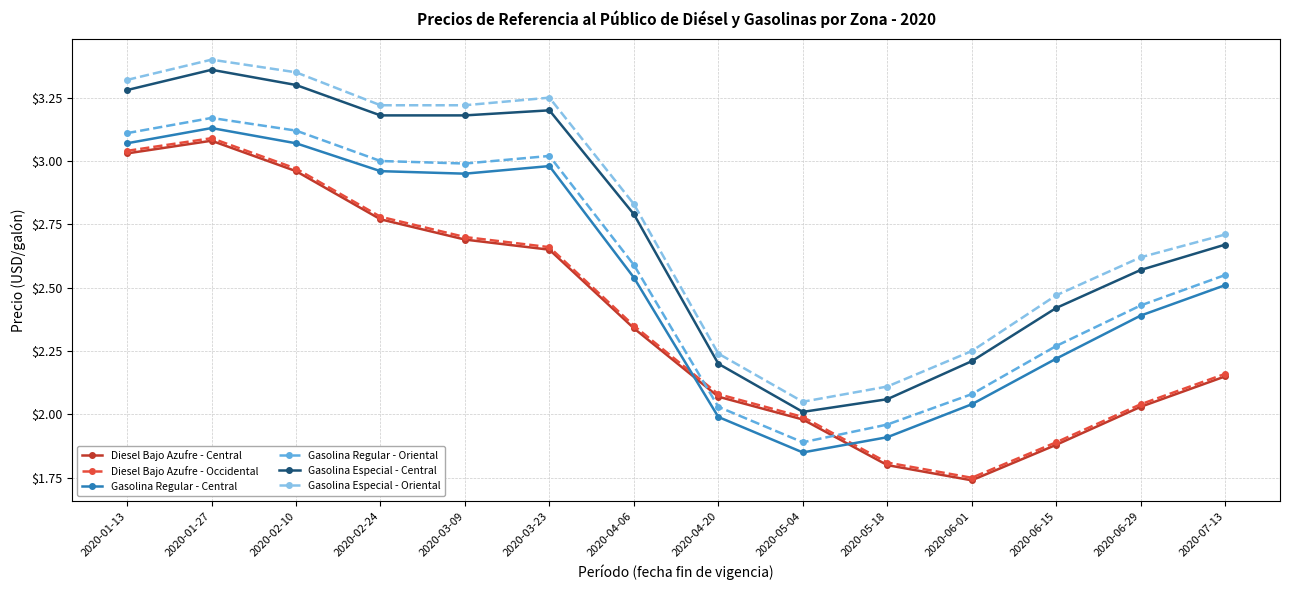

How many values in the Diesel Bajo Azufre - Central series are below 2?

4